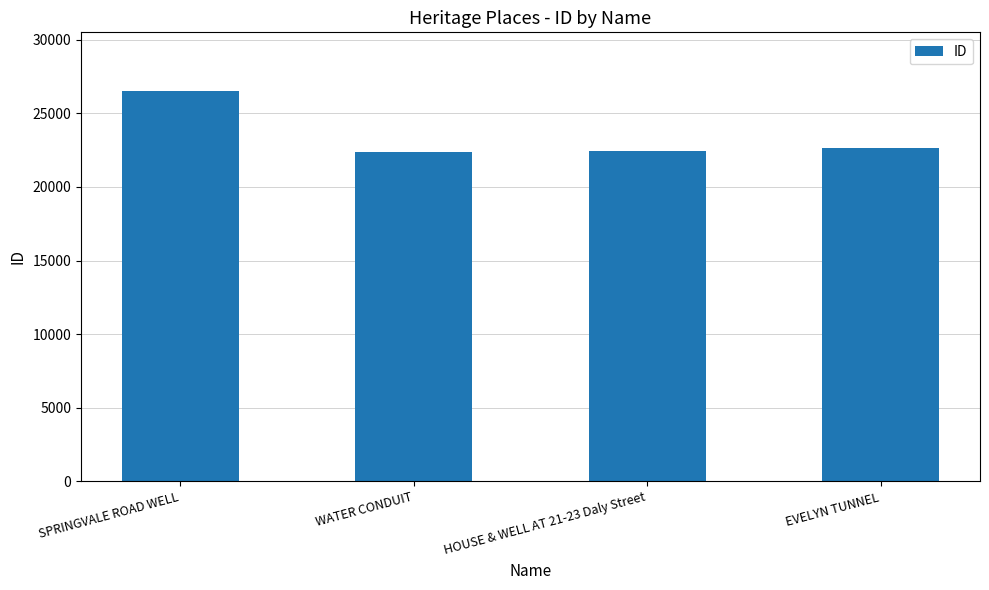

How many data points does each series have?

4